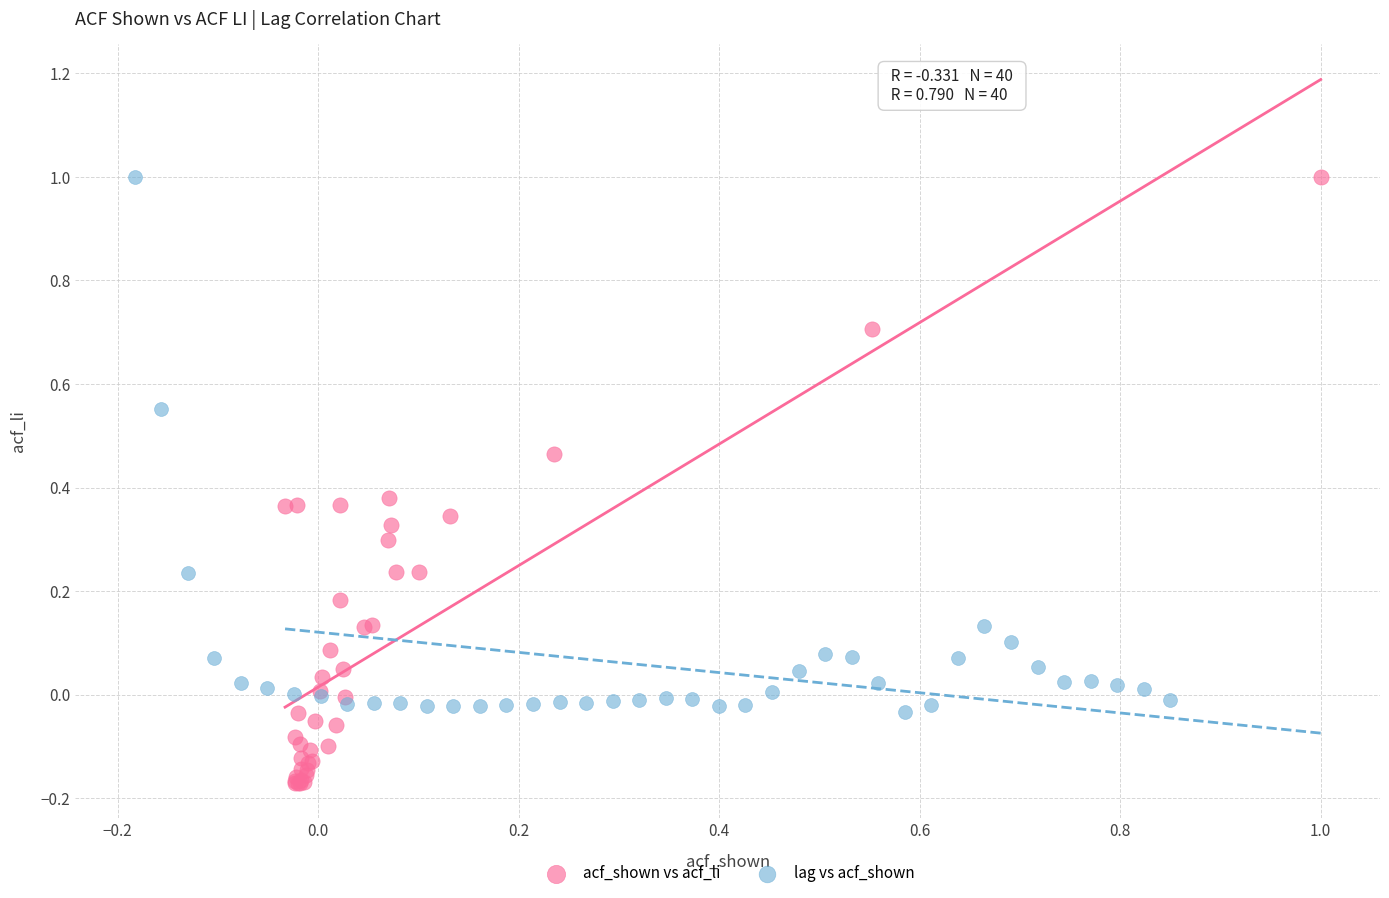

Which series has the widest spread of Y values?

acf_shown vs acf_li